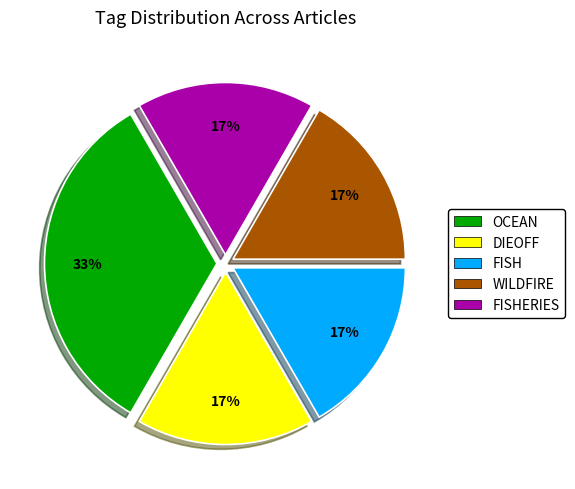

How many segments does this pie chart have?

5